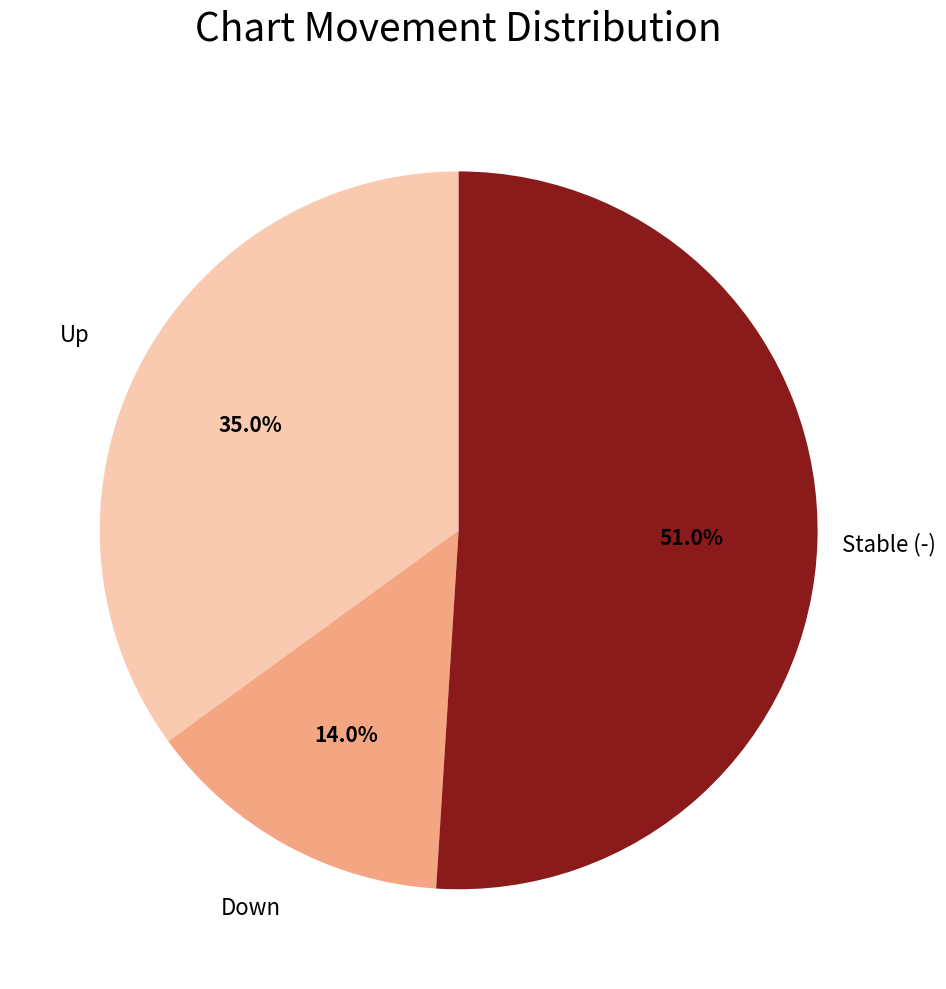

Is there a majority slice in this chart?

Yes